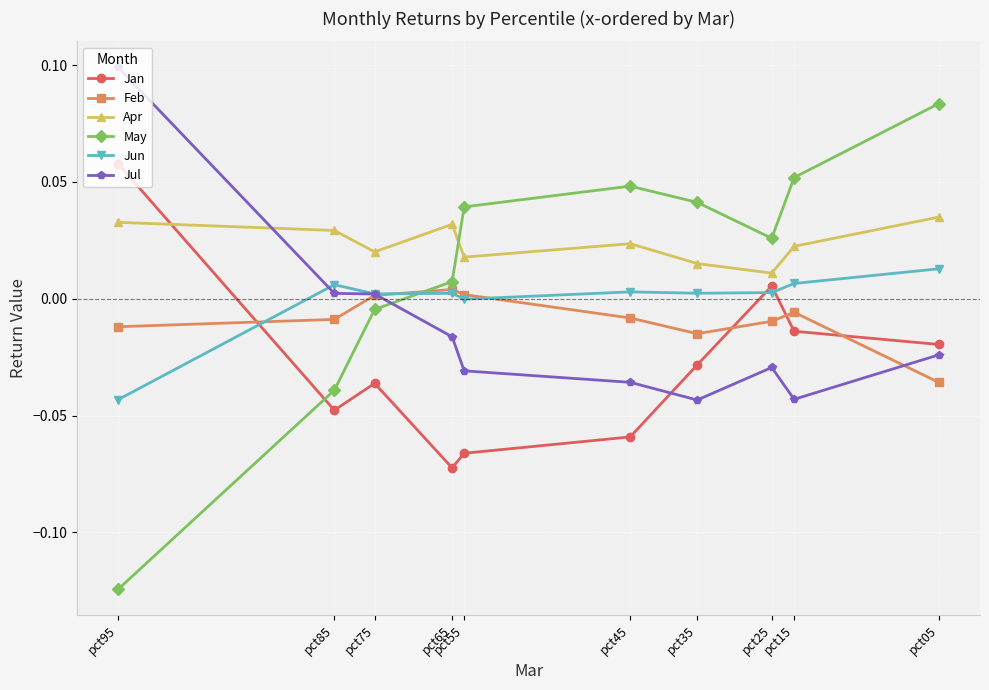

The value of Jul at pct55 is -0.0. True or false?

True